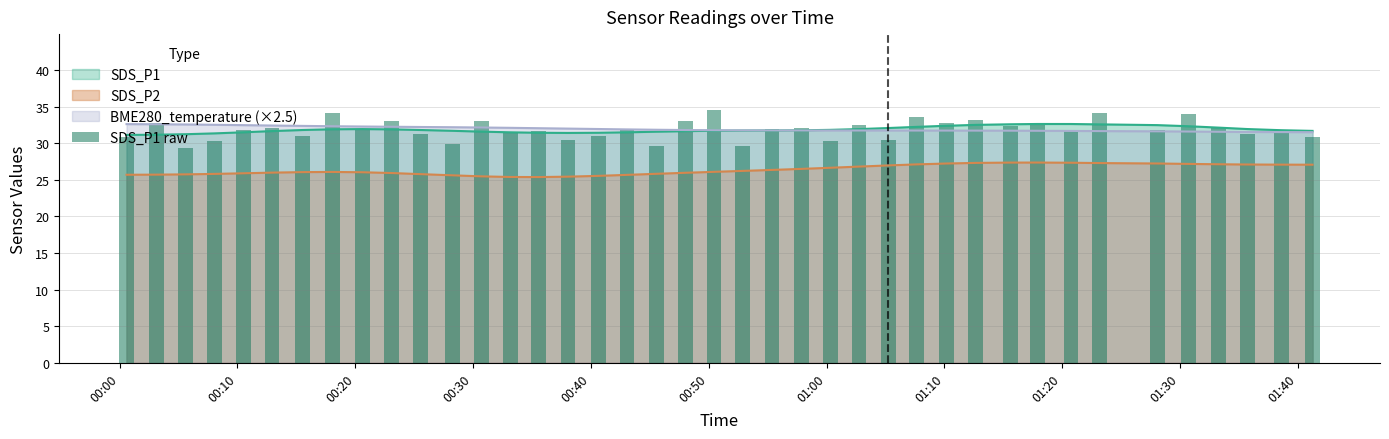

What is the difference between the BME280_temperature values at 2023/10/10 01:02:45 and 2023/10/10 00:10:30?

0.3